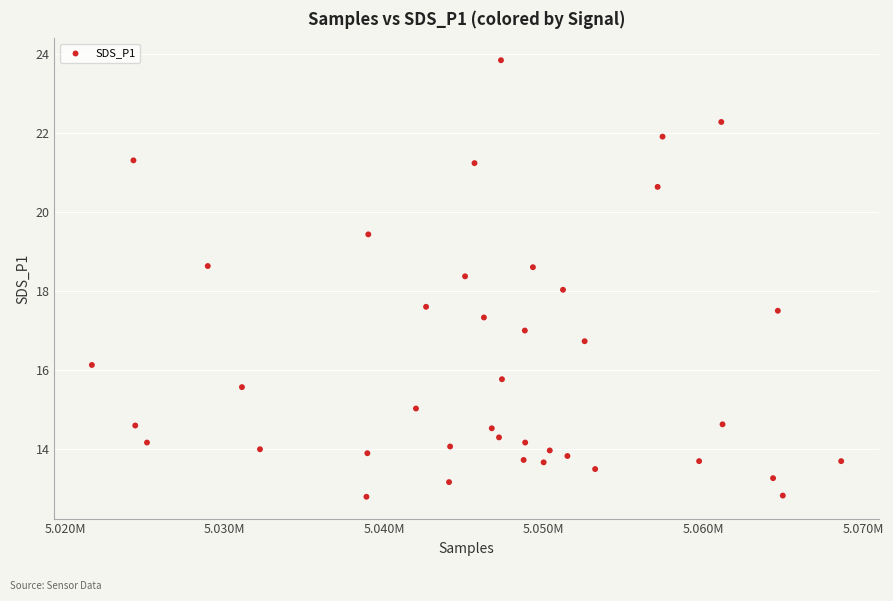

What is the range of X values (max minus min)?

46972.0